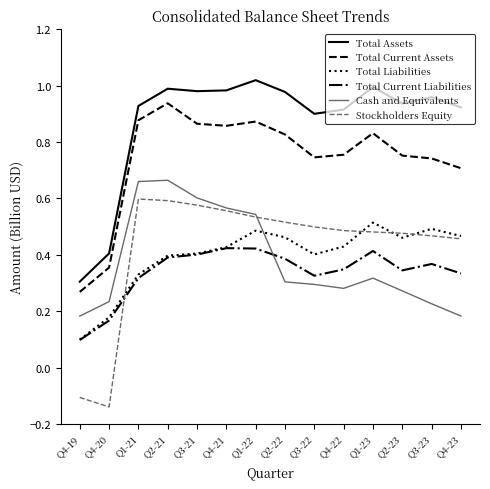

At Q4-22, list the series in order from smallest to largest.

Cash and Equivalents, Total Current Liabilities, Total Liabilities, Stockholders Equity, Total Current Assets, Total Assets